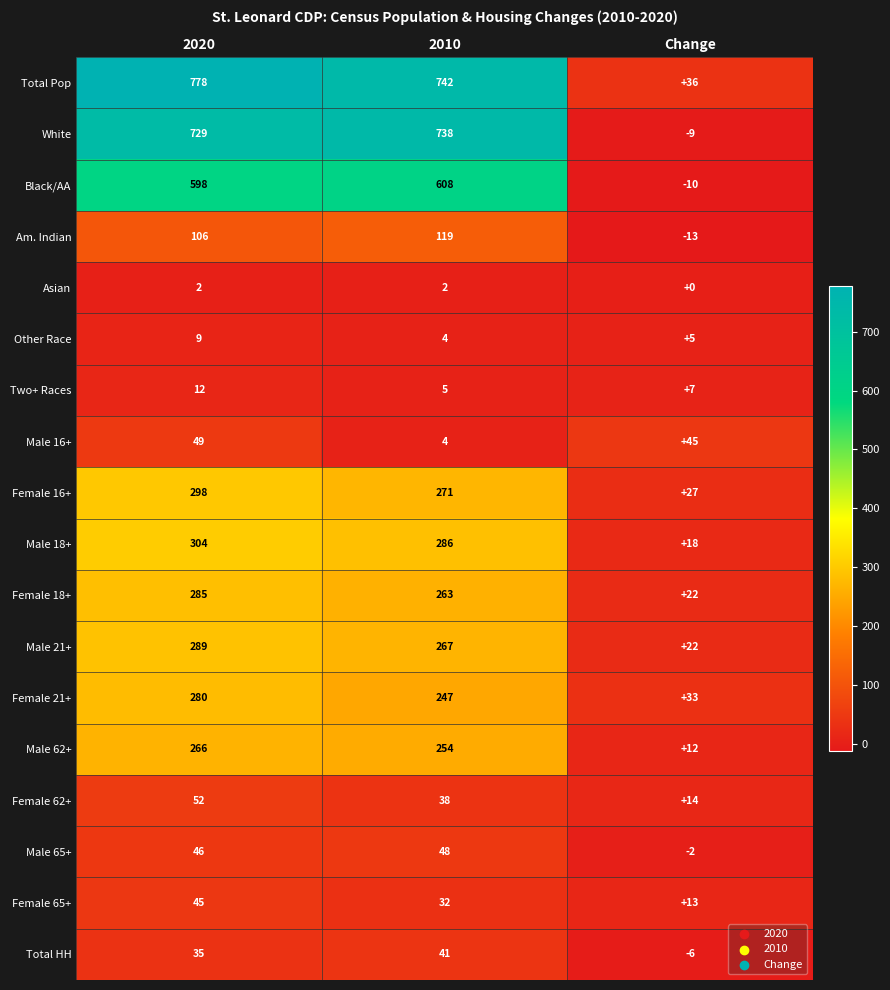

The Total HH series shows -10 at Change. True or false?

False